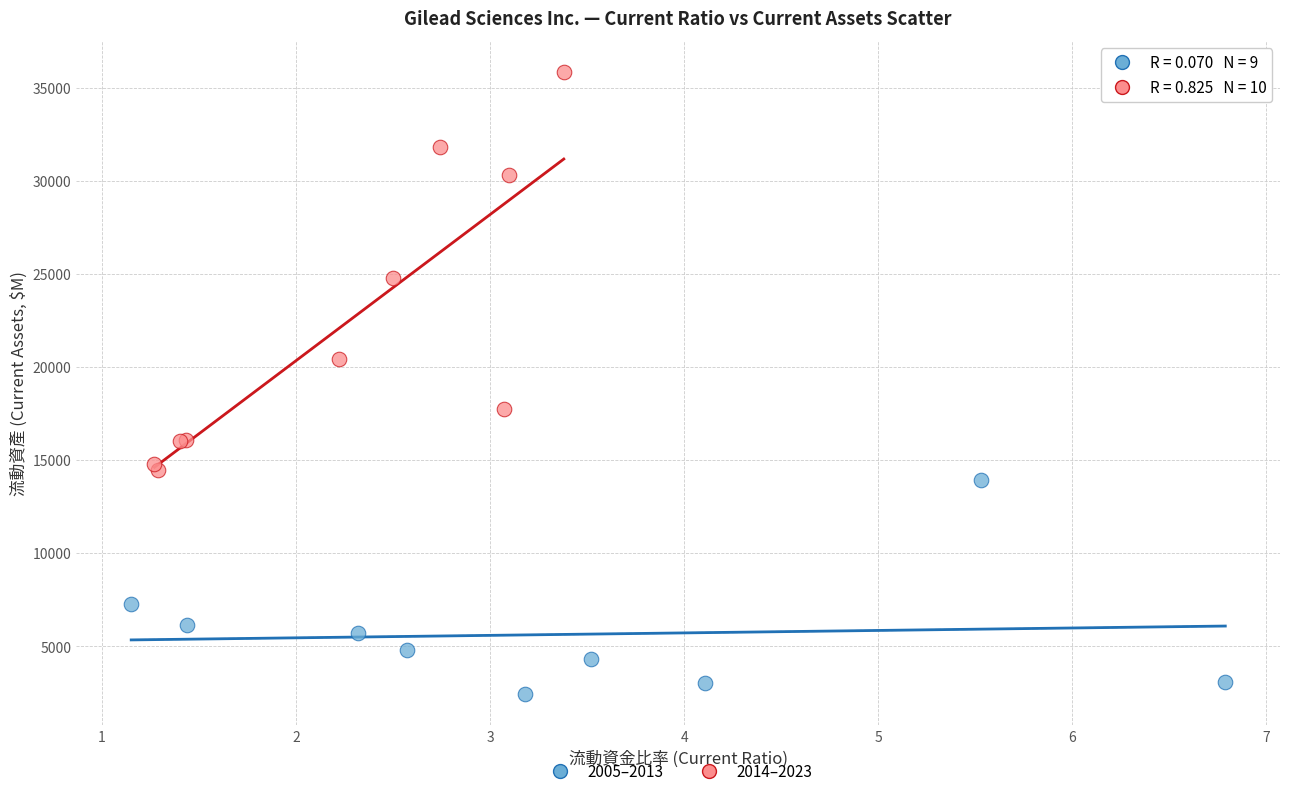

Which series reaches the minimum Y coordinate?

2005–2013